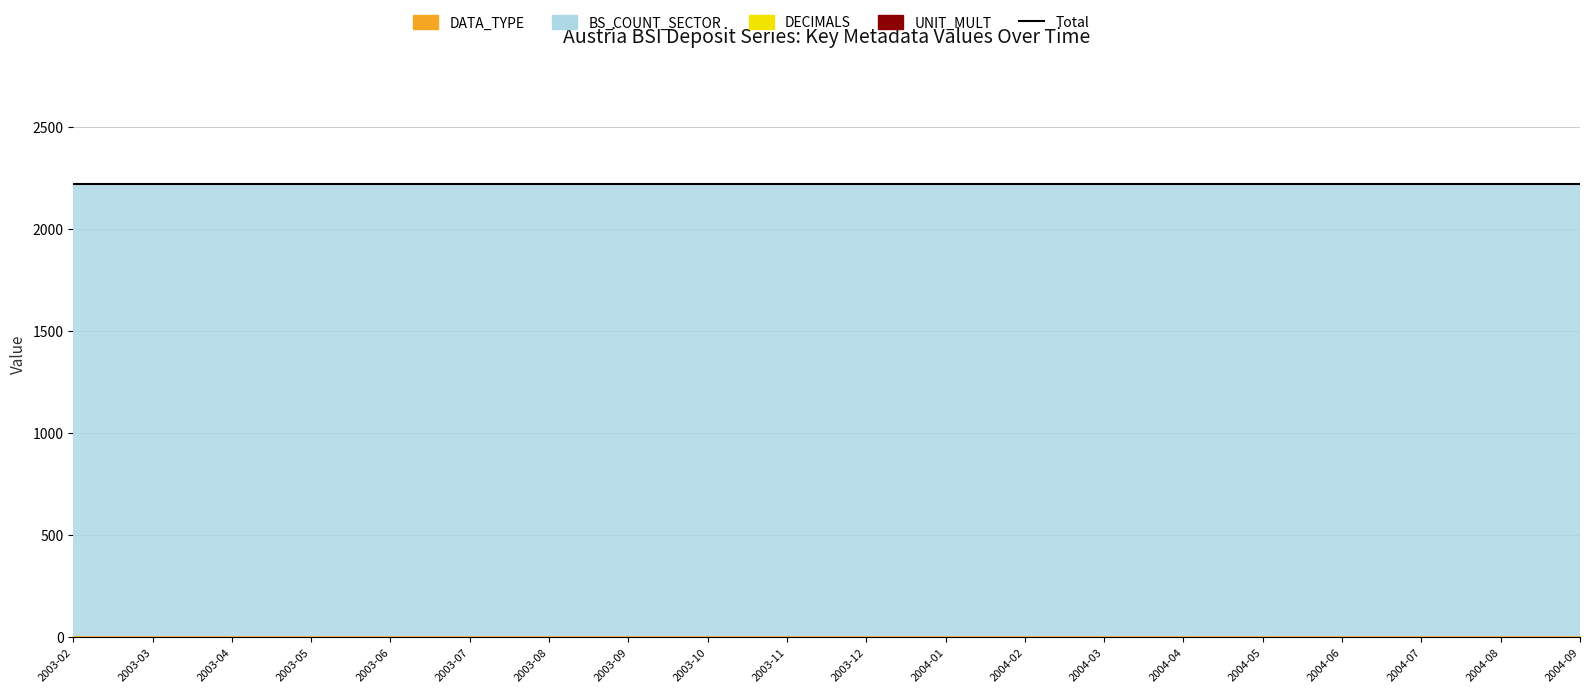

How many series are shown in this chart?

4